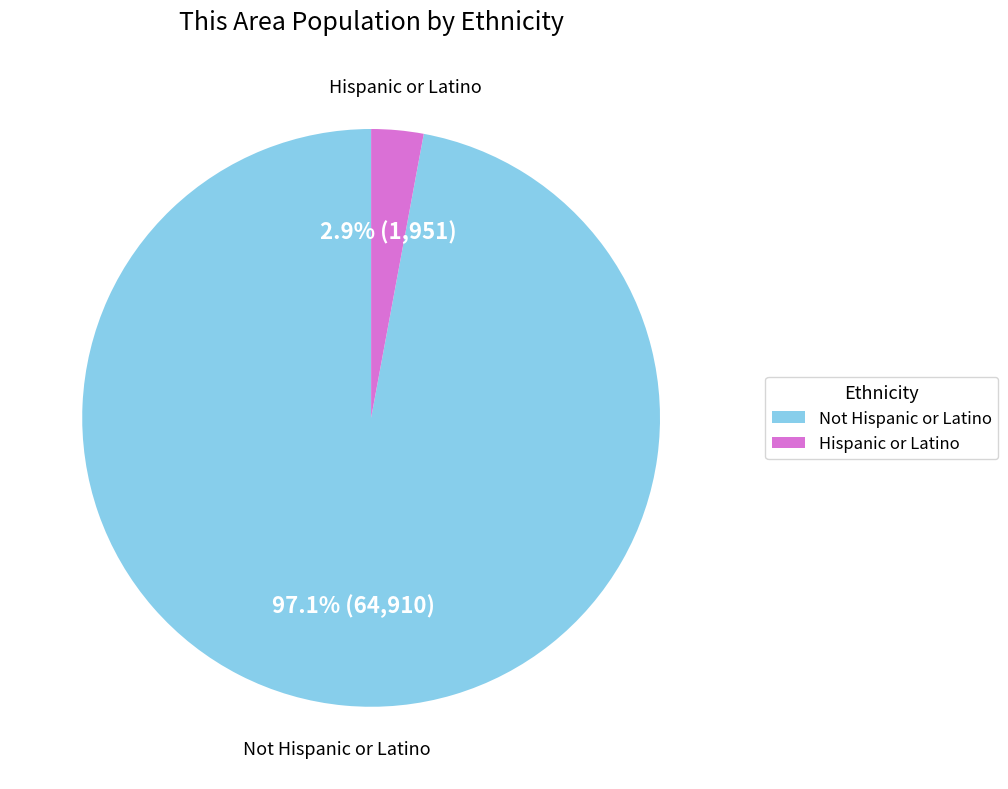

To the nearest percent, what is the difference between the largest and smallest slice percentages?

94%